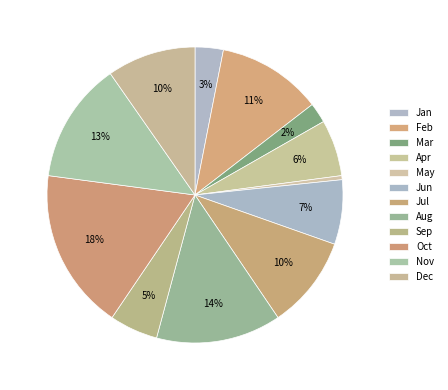

Count the number of slices in the pie.

12